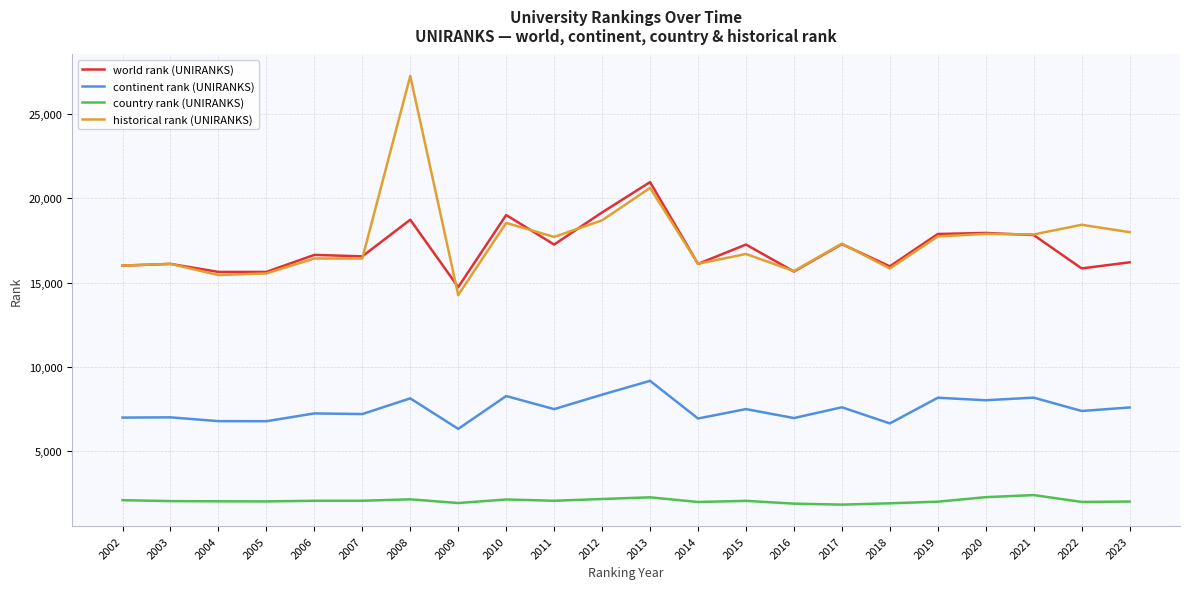

True or false: continent rank (UNIRANKS) and world rank (UNIRANKS) cross at least once.

False